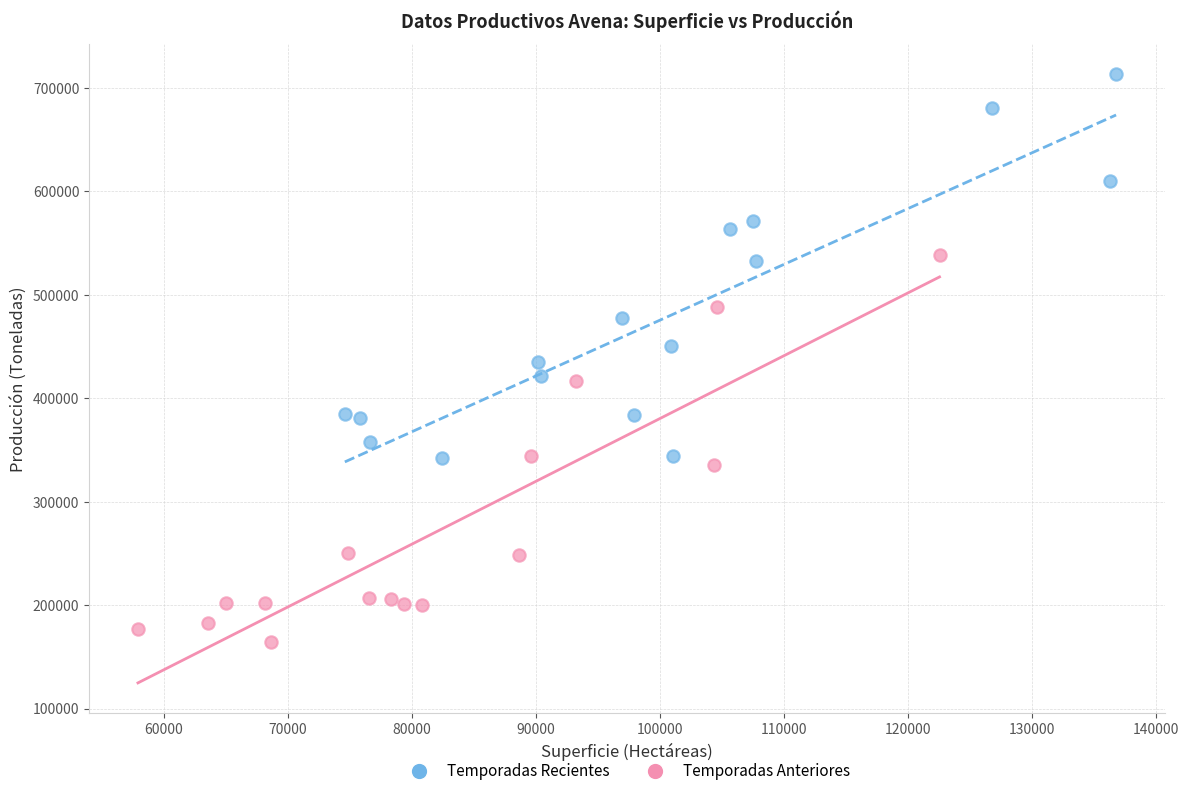

Which series contains the lowest Y value?

Temporadas Anteriores